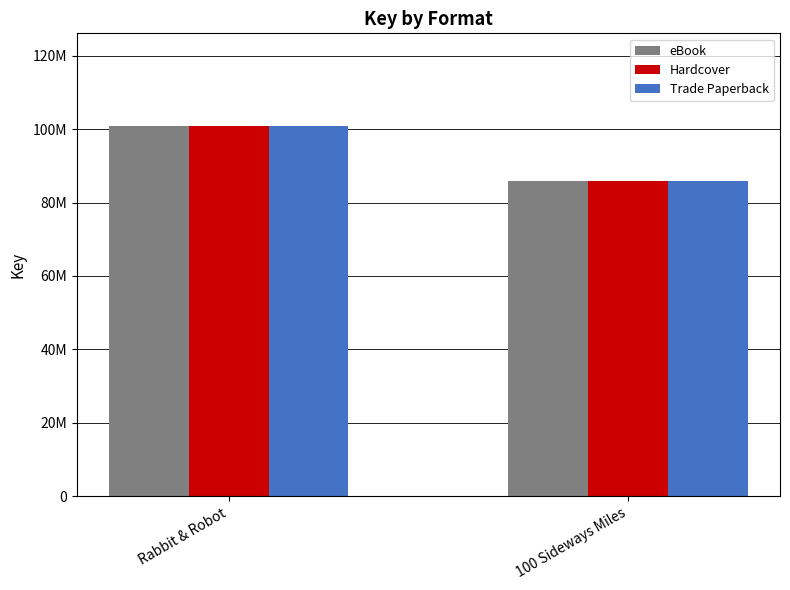

Does the chart contain any negative values?

No